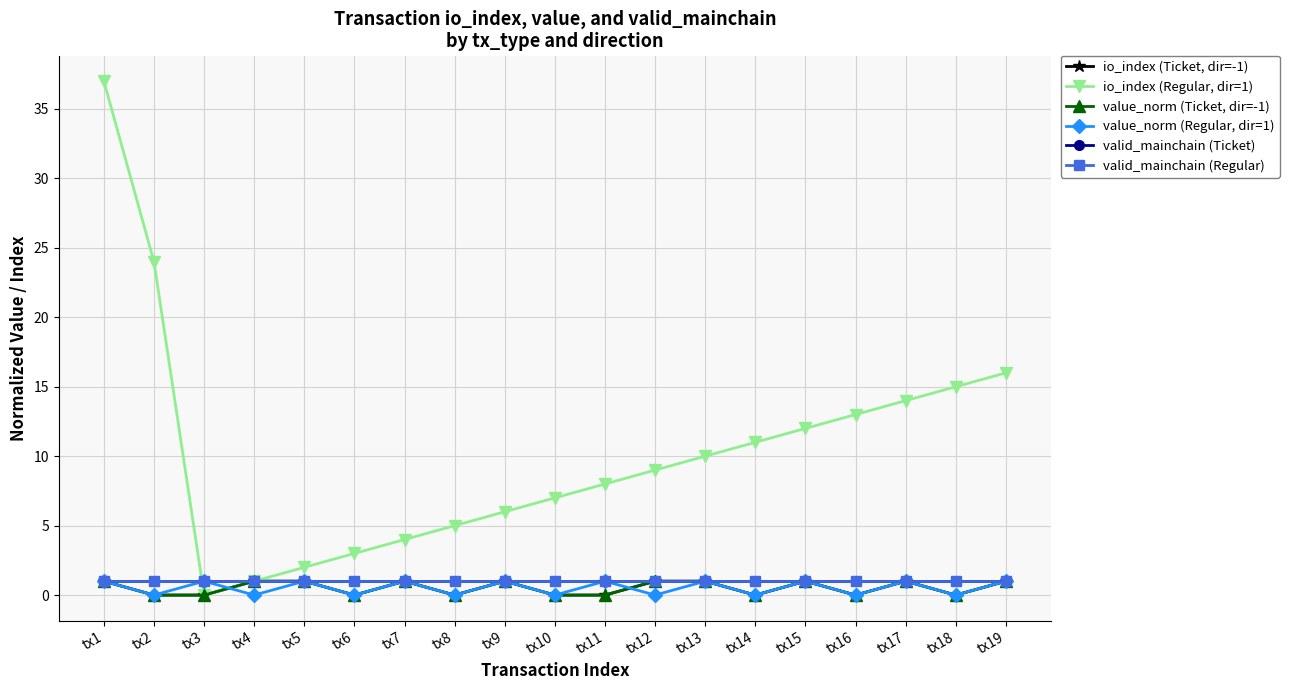

Which category has the lowest value across all series?

tx2